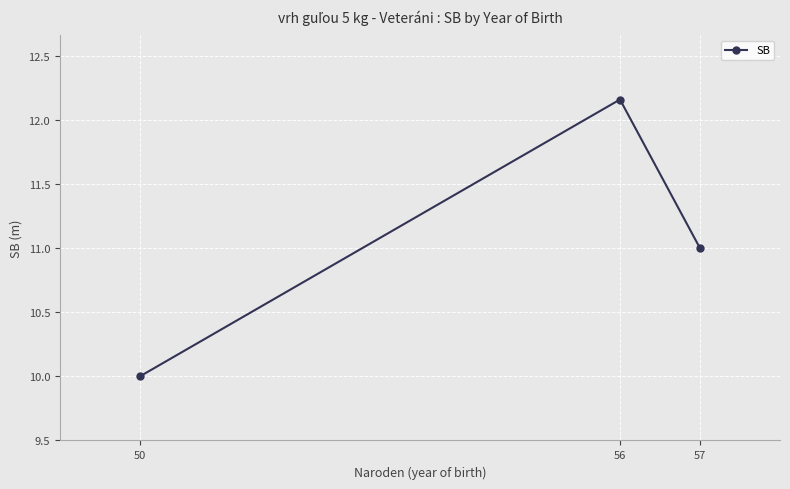

At which label does the data first exceed 11?

56